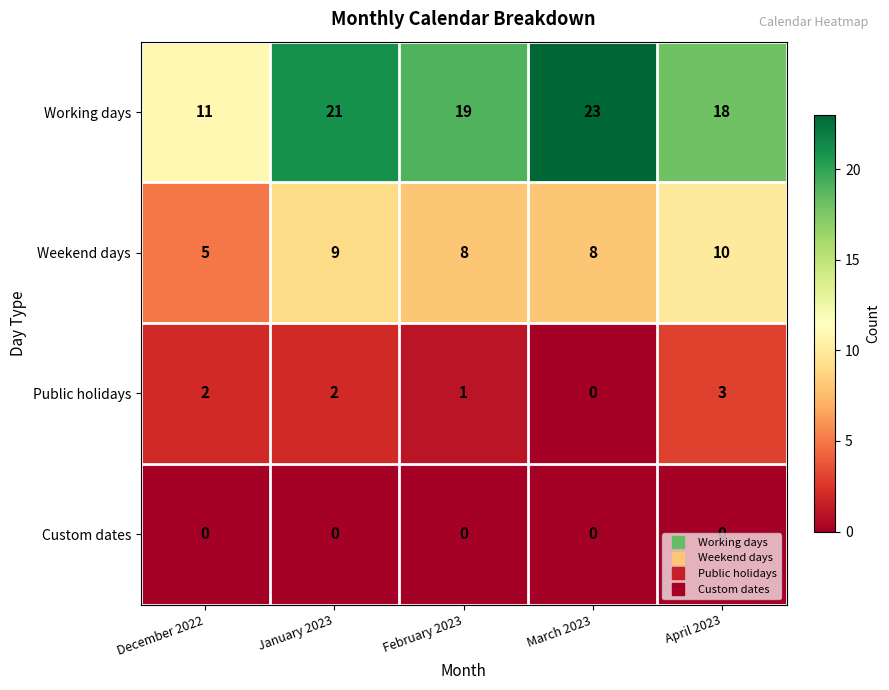

Which series has the widest spread of values?

Working days